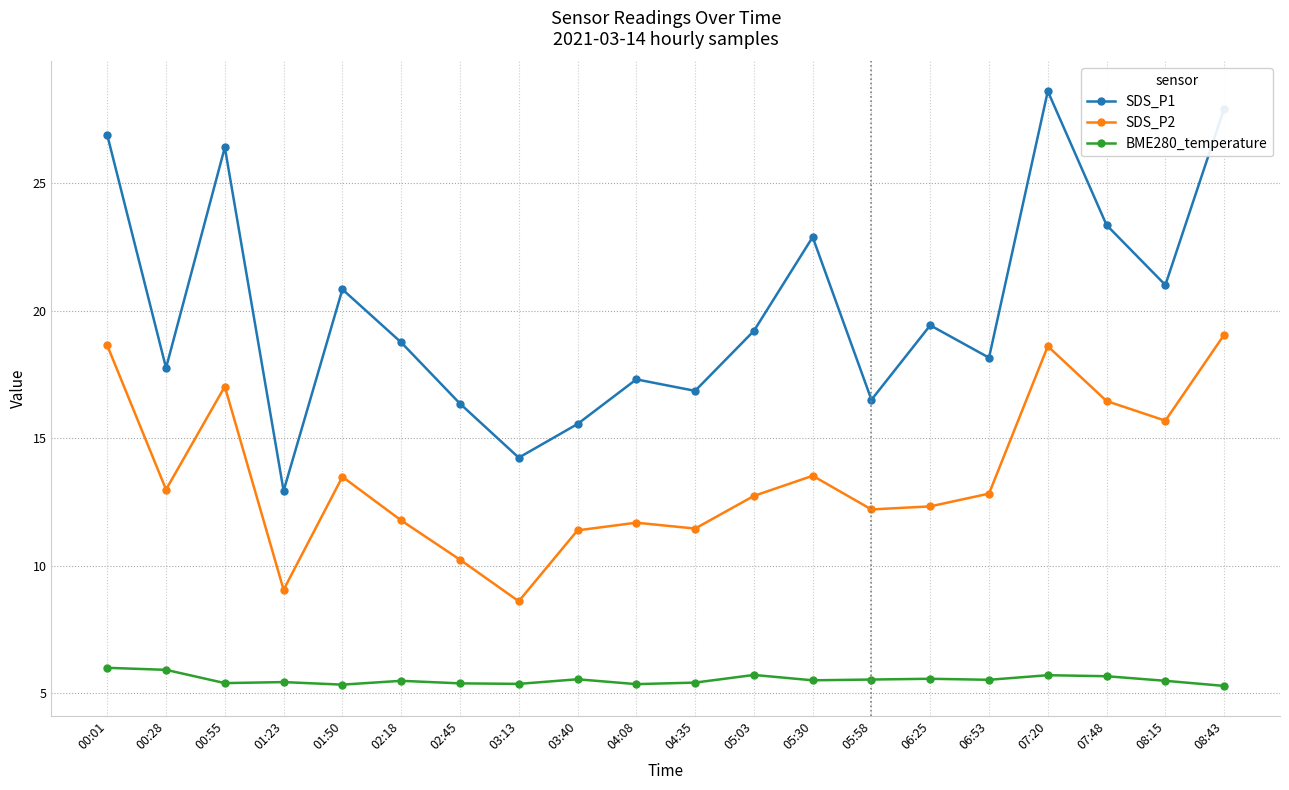

What is the difference between the SDS_P2 values at 00:28 and 04:35?

1.5